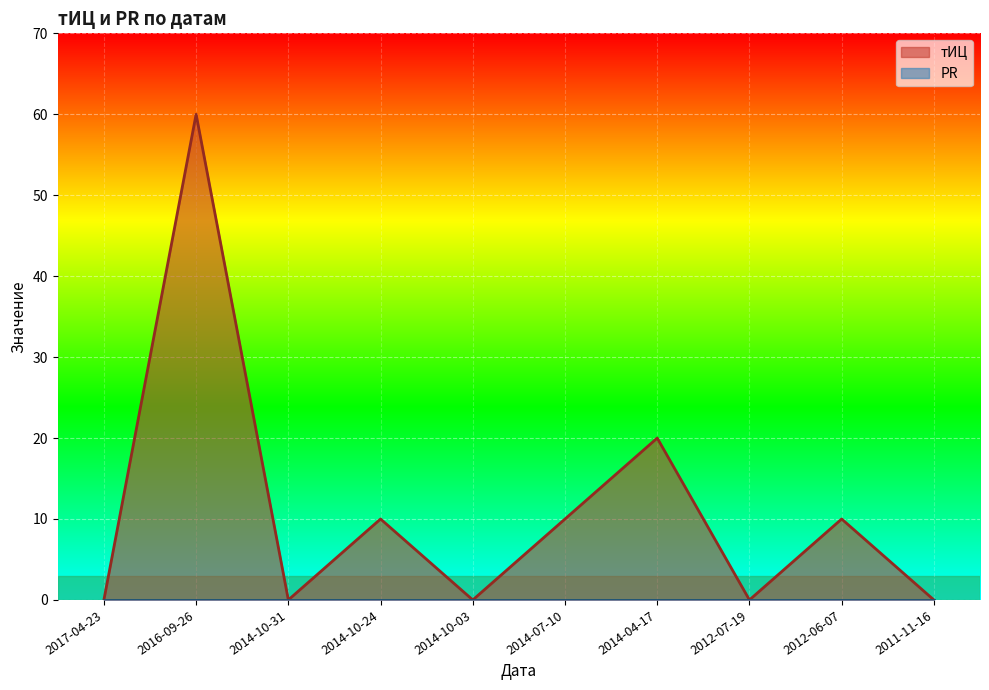

What is the difference between the second highest and second lowest values?

20